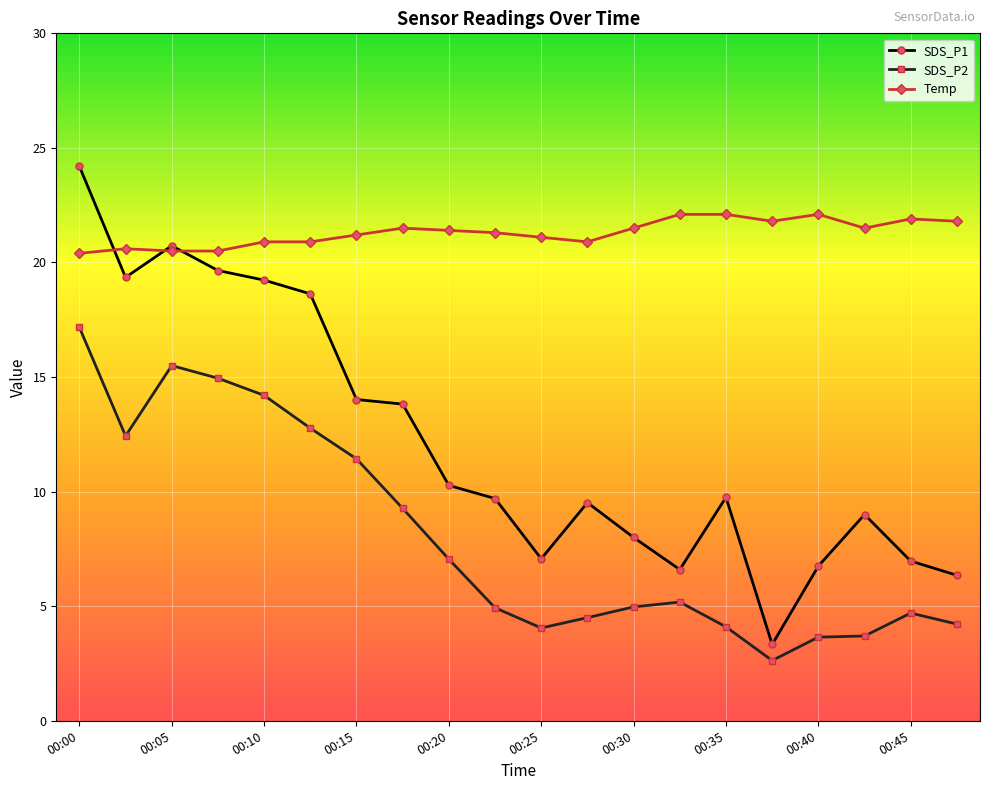

True or false: SDS_P1 and SDS_P2 cross at least once.

False